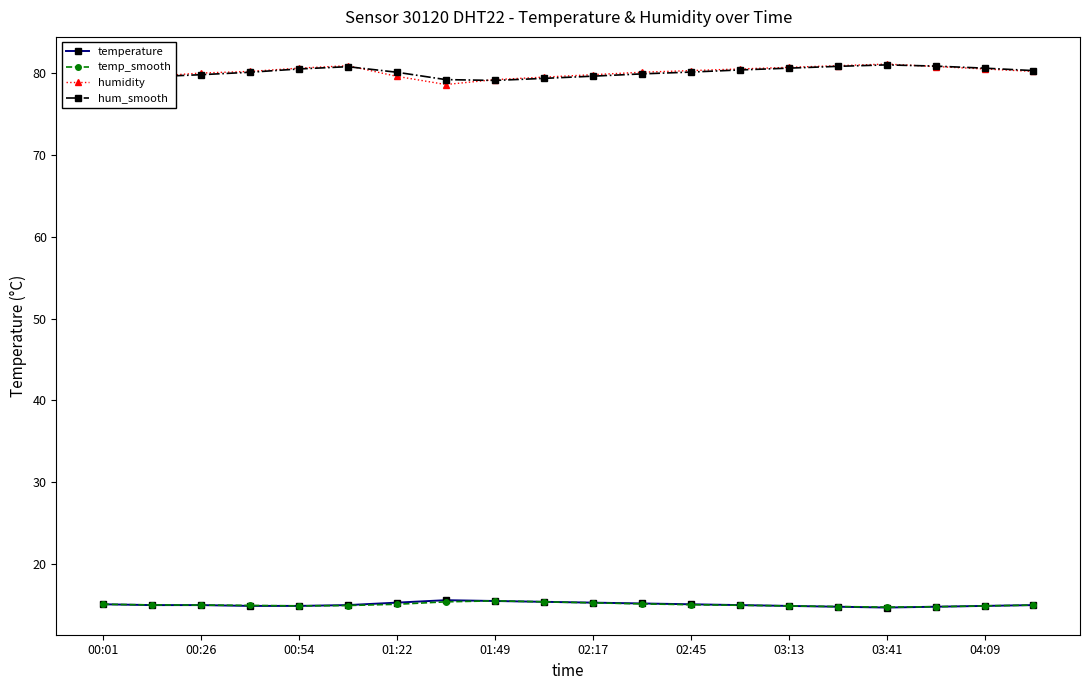

How many series are shown in this chart?

4